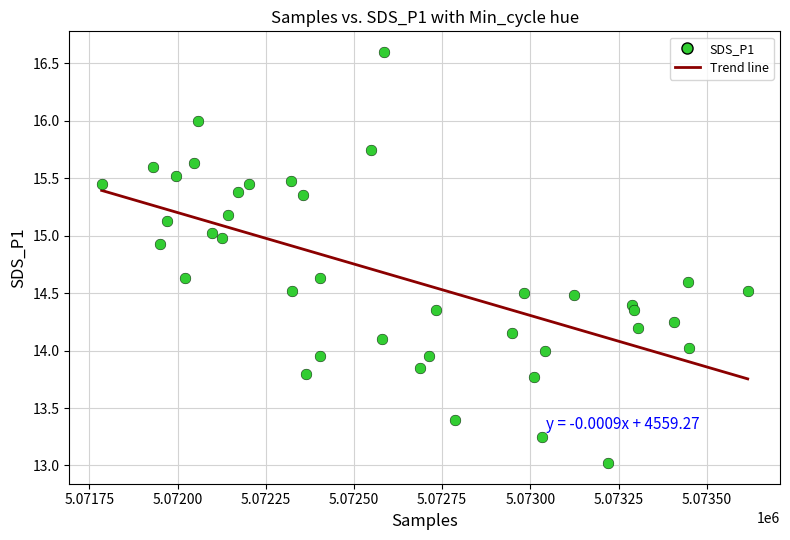

What is the range of X values (max minus min)?

1831.0